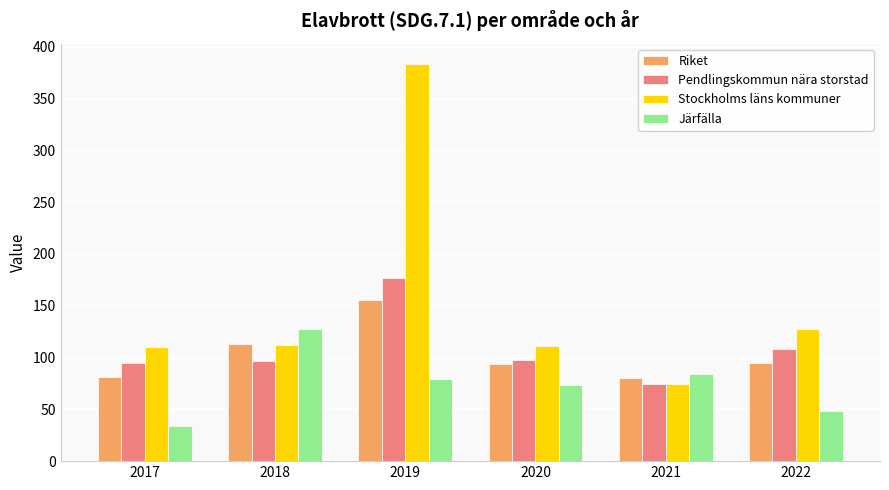

How many groups of bars are there?

6